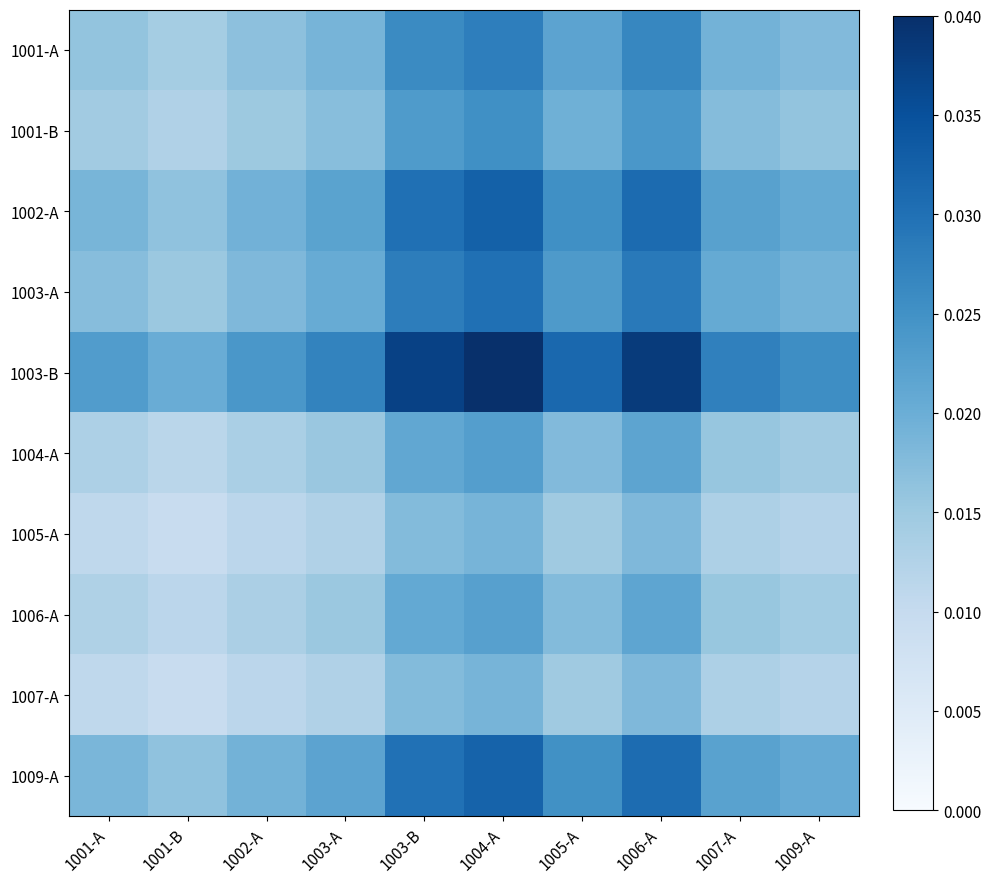

Which series has the largest total across all categories?

1003-B